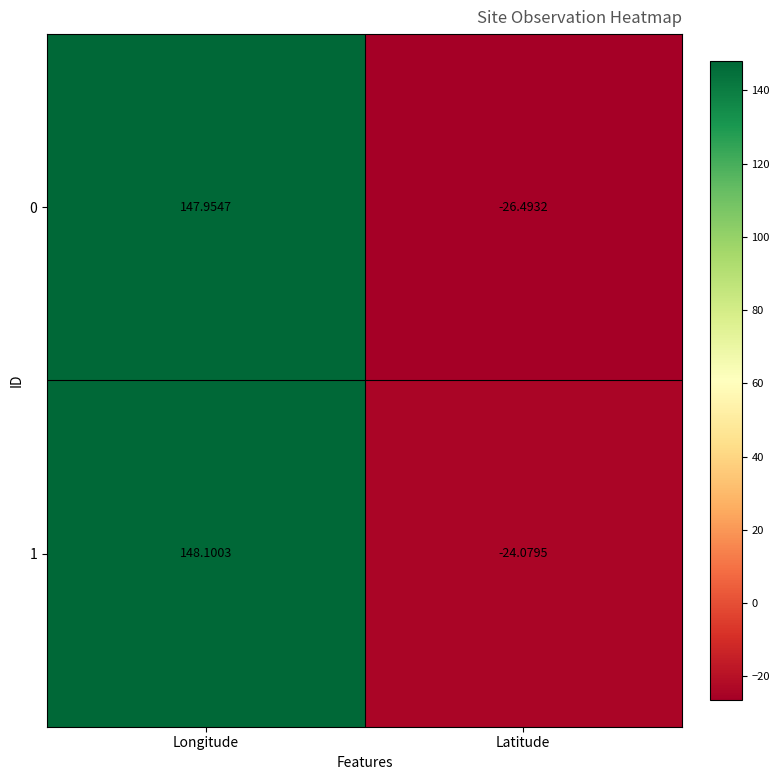

At which category does the chart reach its minimum across all series?

Latitude